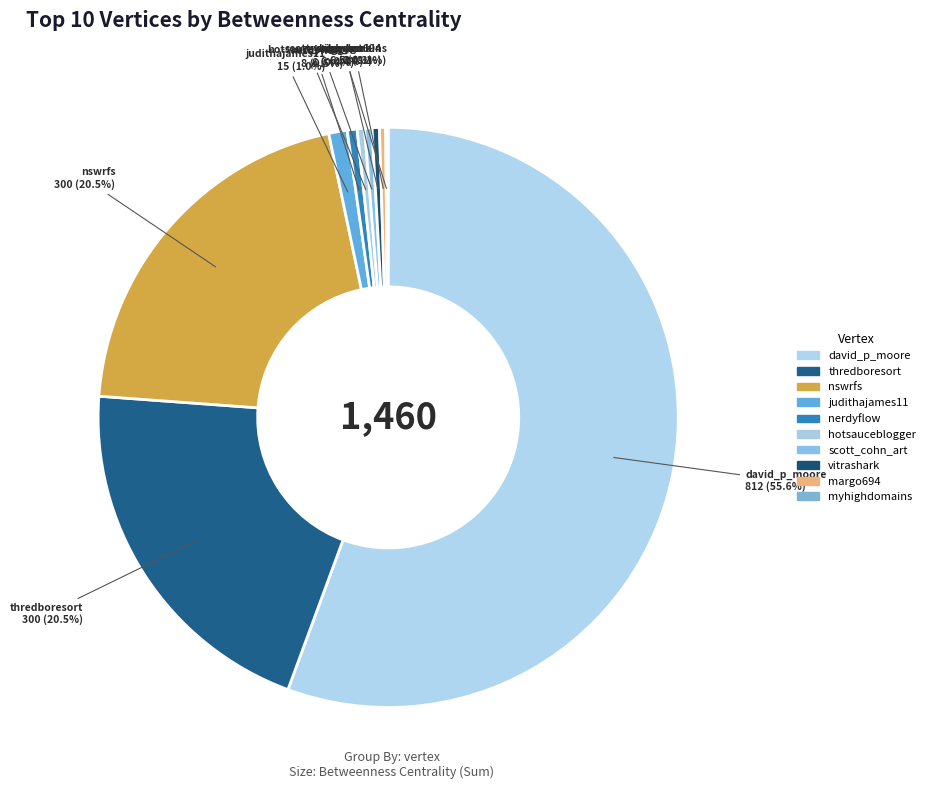

To the nearest percent, what is the difference between the largest and smallest slice percentages?

55%